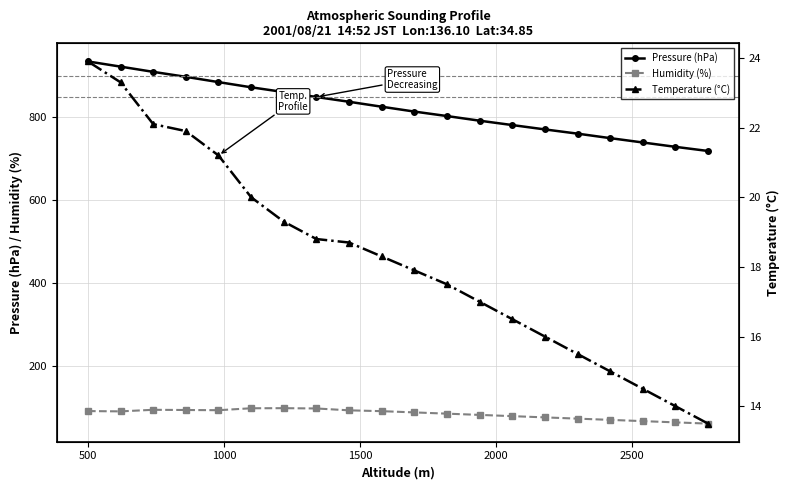

What is the minimum value for Humidity (%)?

62.0